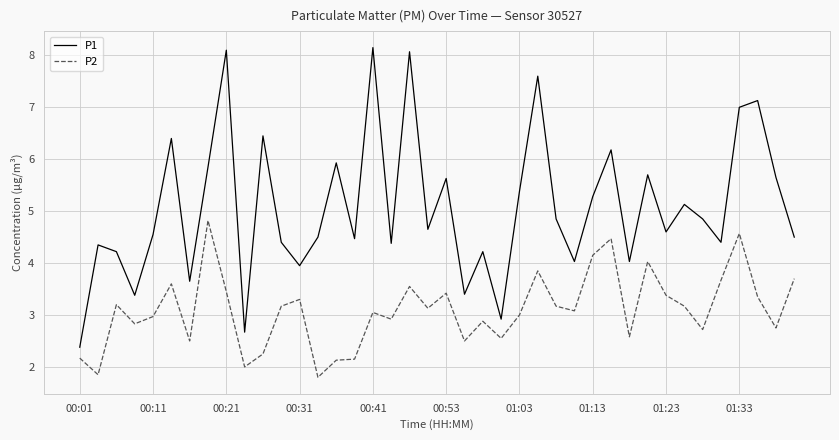

Which series has the largest total across all categories?

P1